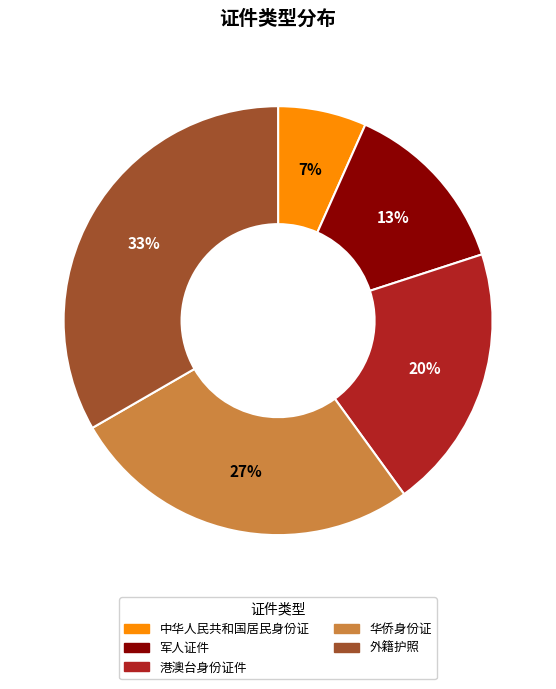

Combined, do 港澳台身份证件 and 外籍护照 account for over 50%?

Yes